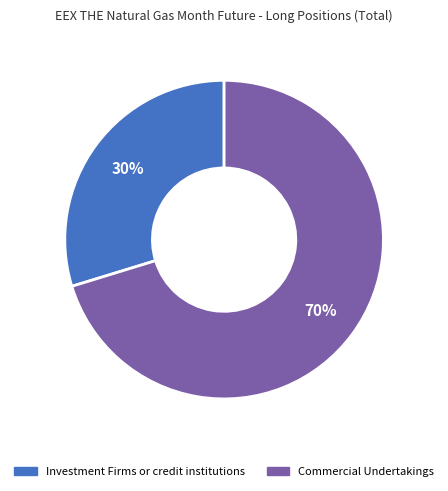

To the nearest percent, what is the average slice percentage?

50%